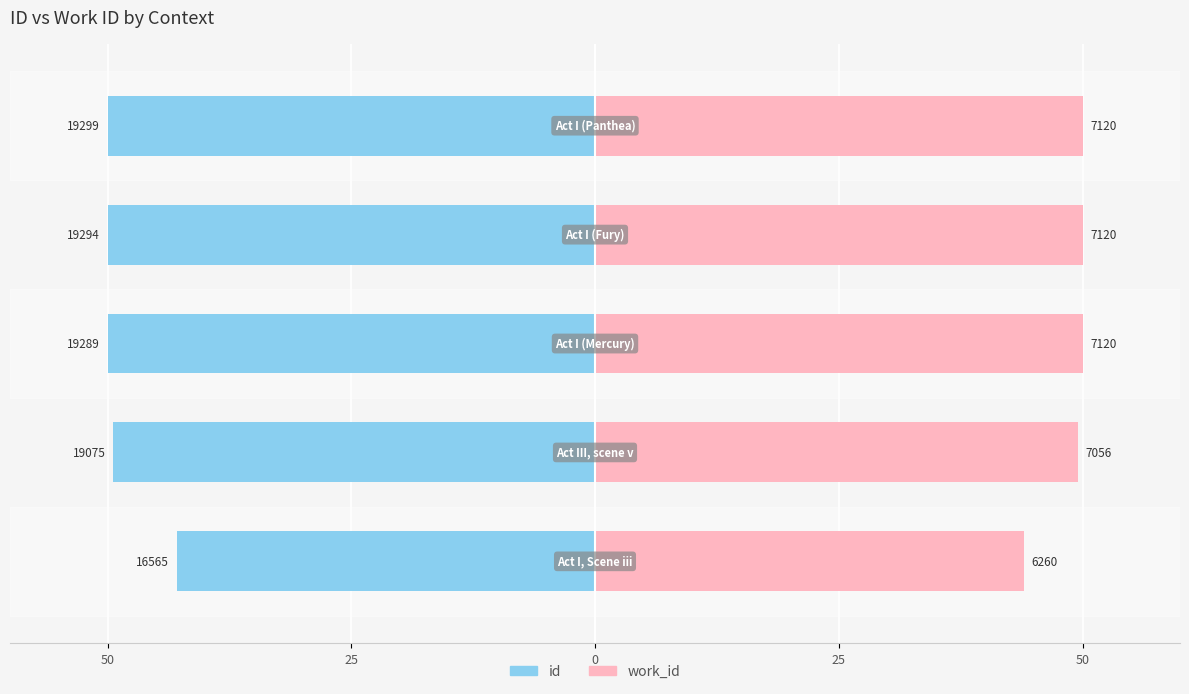

Is it true that id equals -71.8 at 0?

False